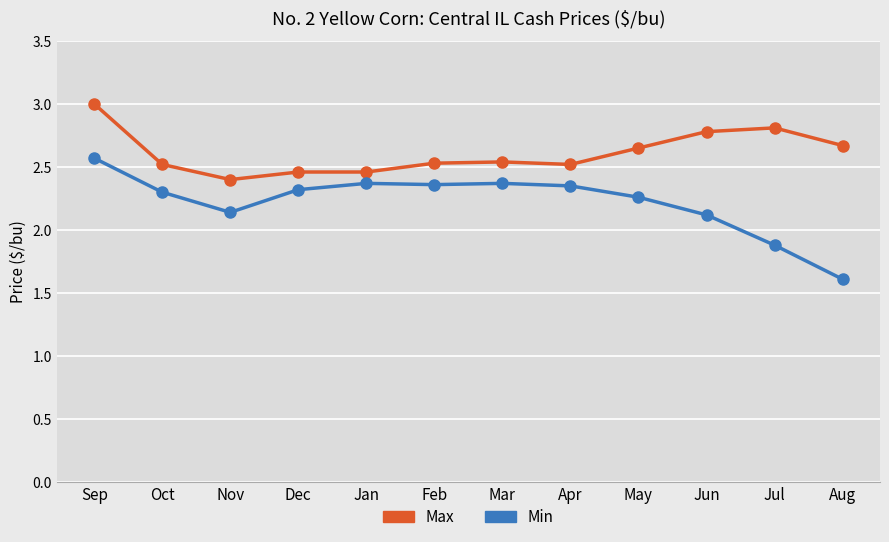

True or false: Max has more than 0 interior local peaks.

True